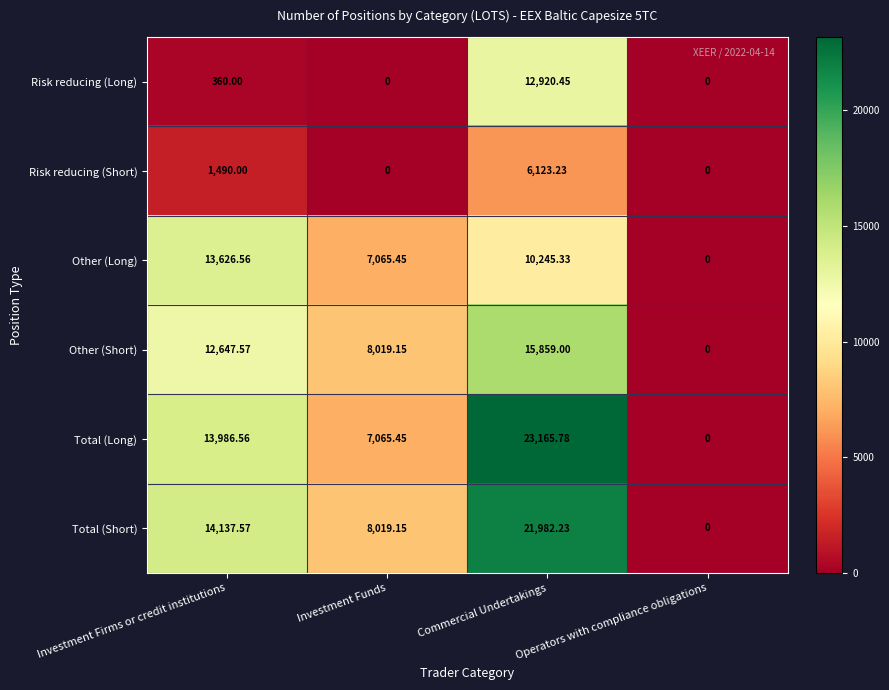

Between Investment Funds and Commercial Undertakings, which series saw the biggest shift?

Total (Long)